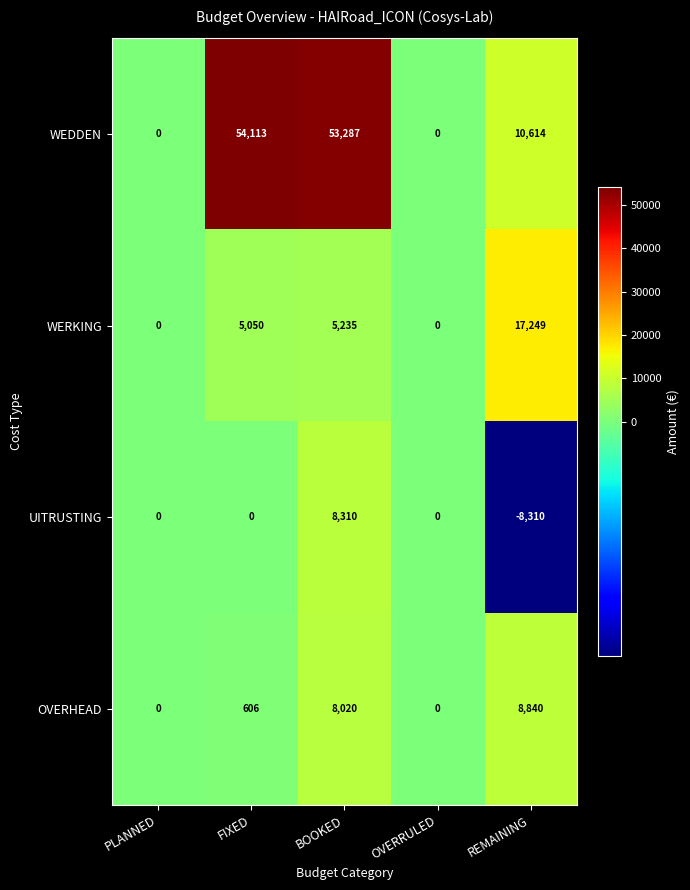

At which category is the sum across all series the highest?

BOOKED